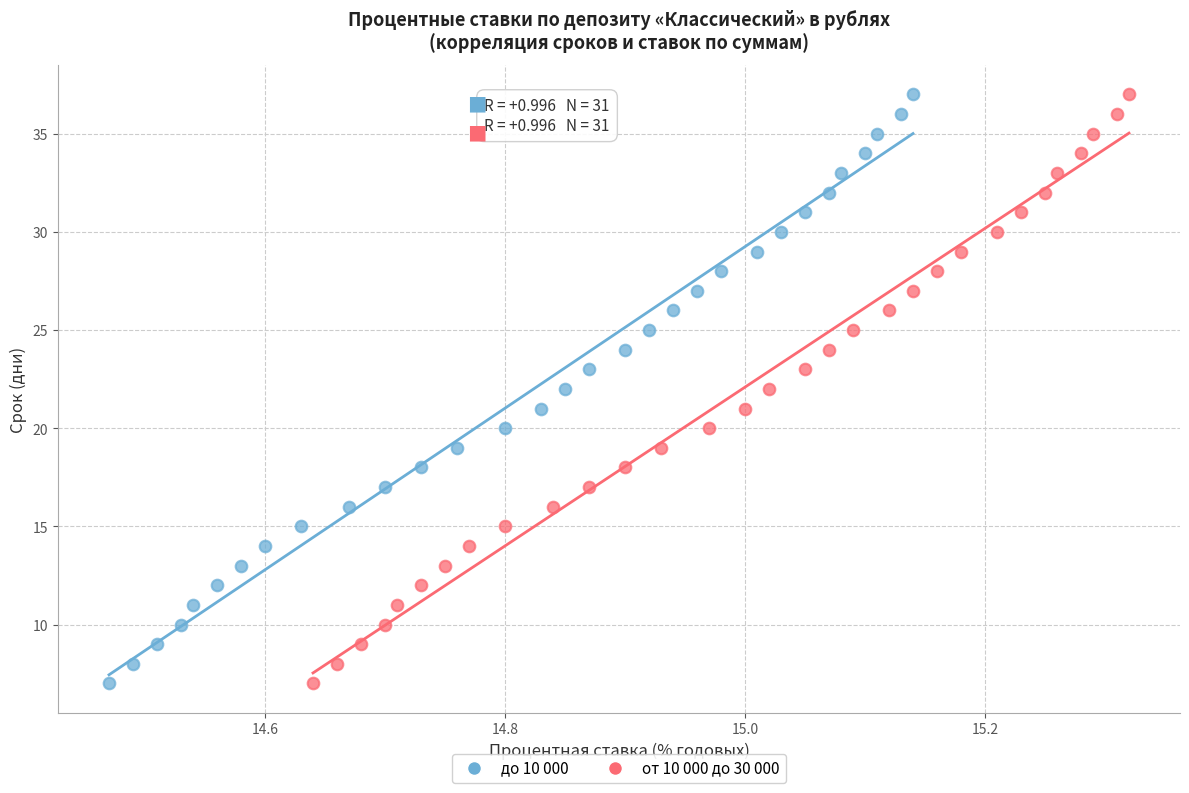

What are all the series names shown in the legend?

до 10 000, от 10 000 до 30 000